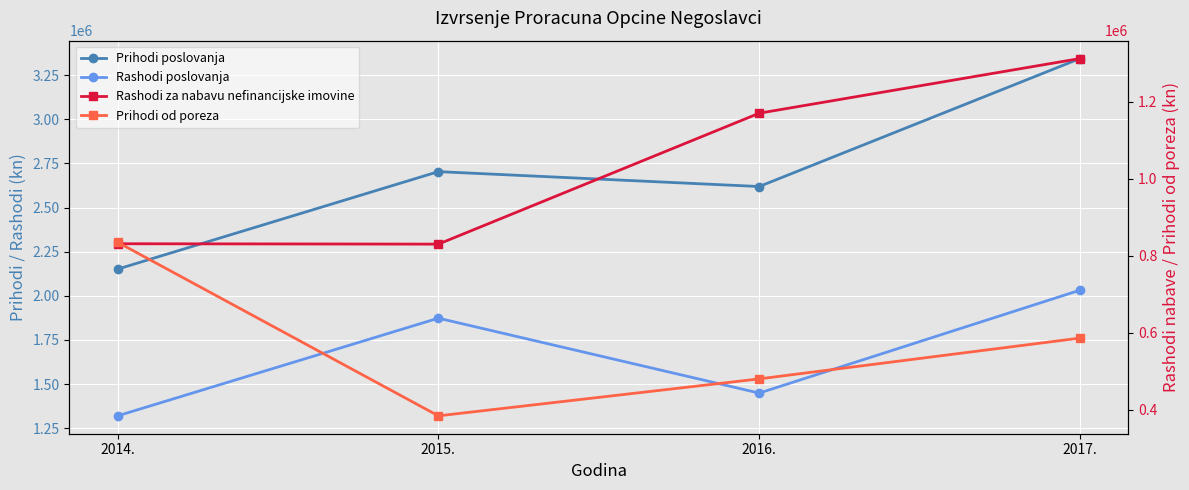

How many lines are shown in the chart?

4